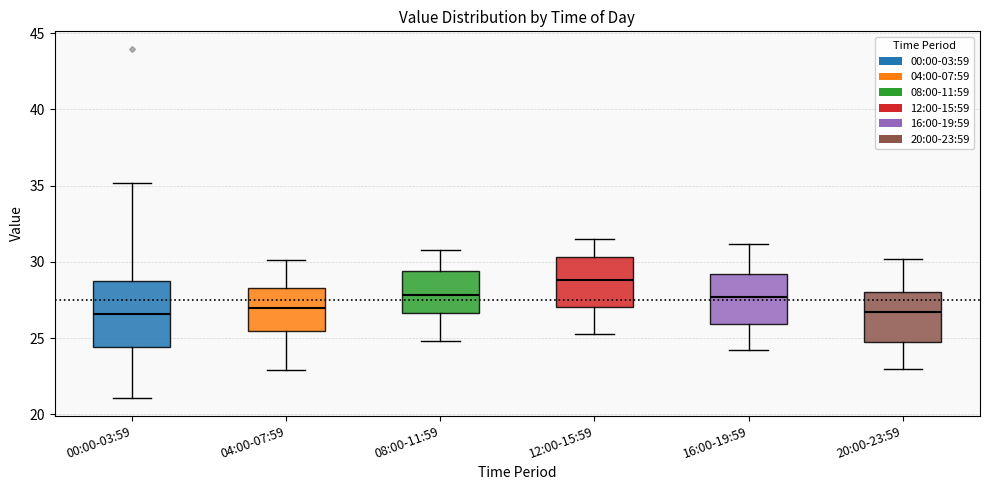

Which box is the tallest, from its lower edge to its upper edge?

00:00-03:59